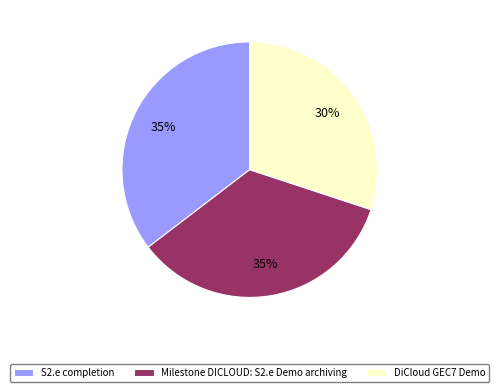

Does DiCloud GEC7 Demo account for over 50% of the chart?

No